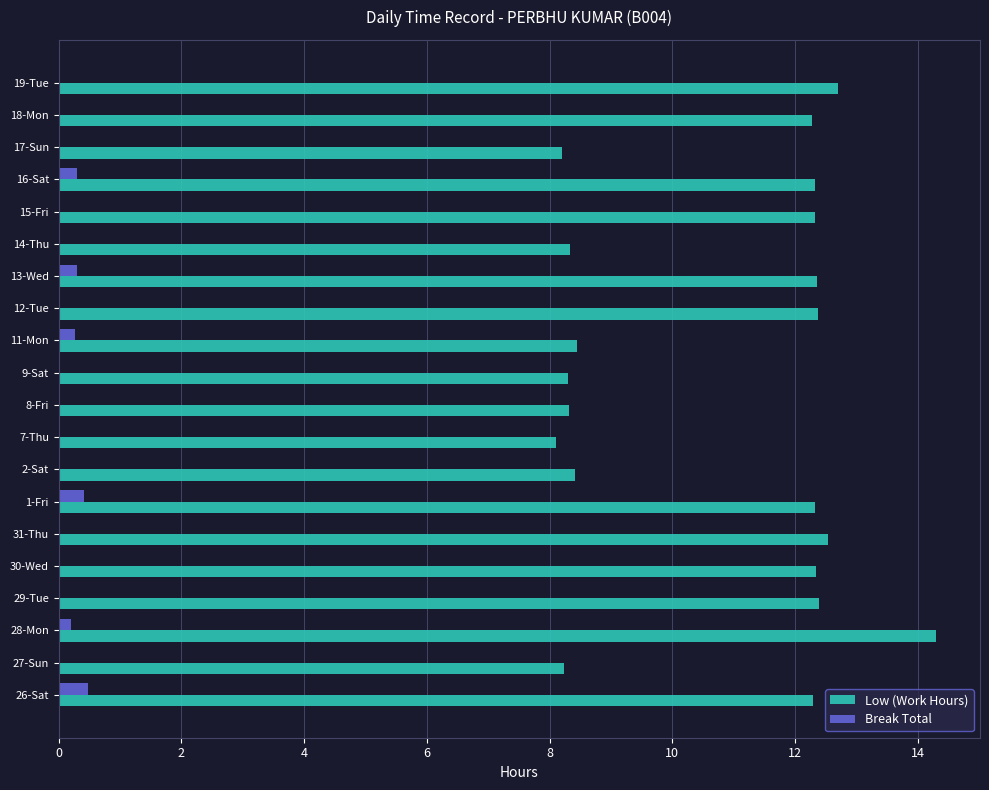

Which series changed the most between 28-Mon and 12-Tue?

Low (Work Hours)